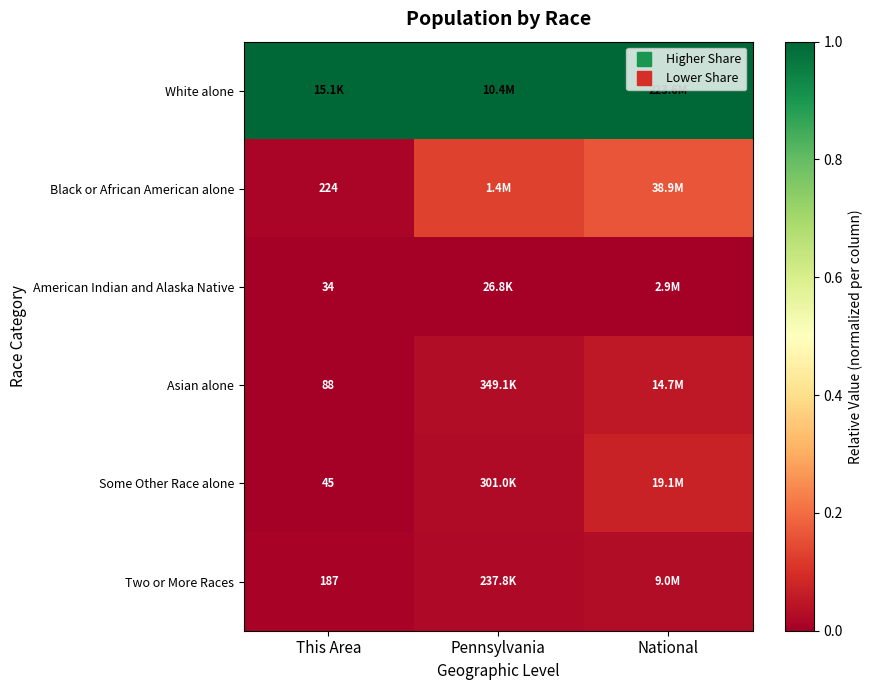

Which series has the largest range (max minus min)?

Black or African American alone